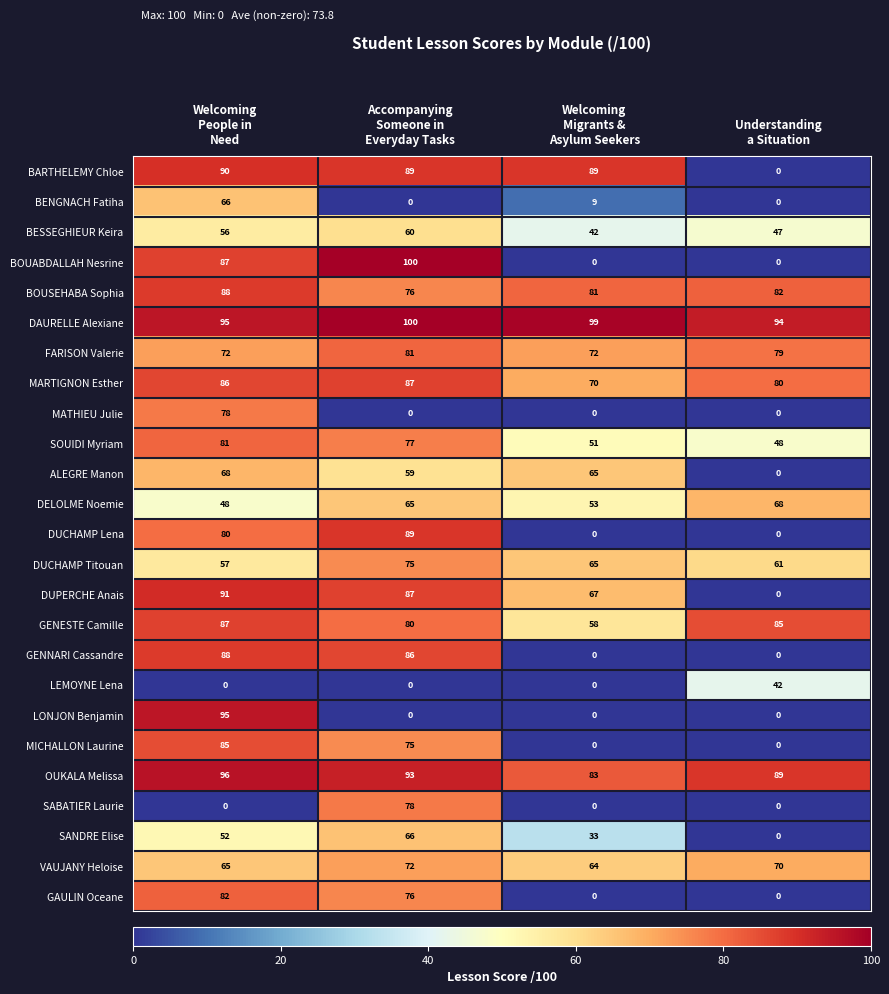

What is the difference between the maximum and minimum values in the DUCHAMP Lena series?

89